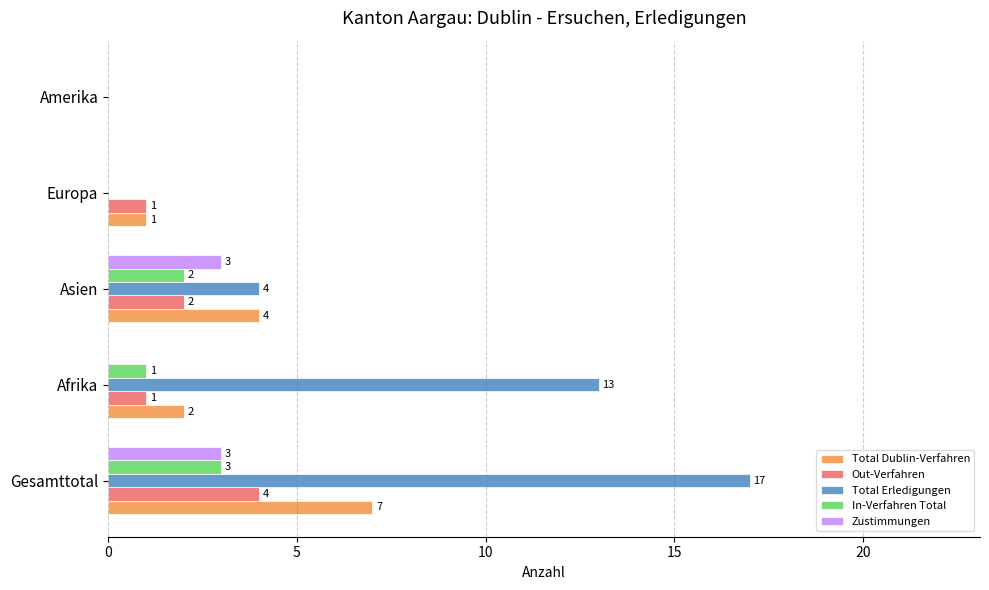

How many values in the Zustimmungen series exceed 0?

2